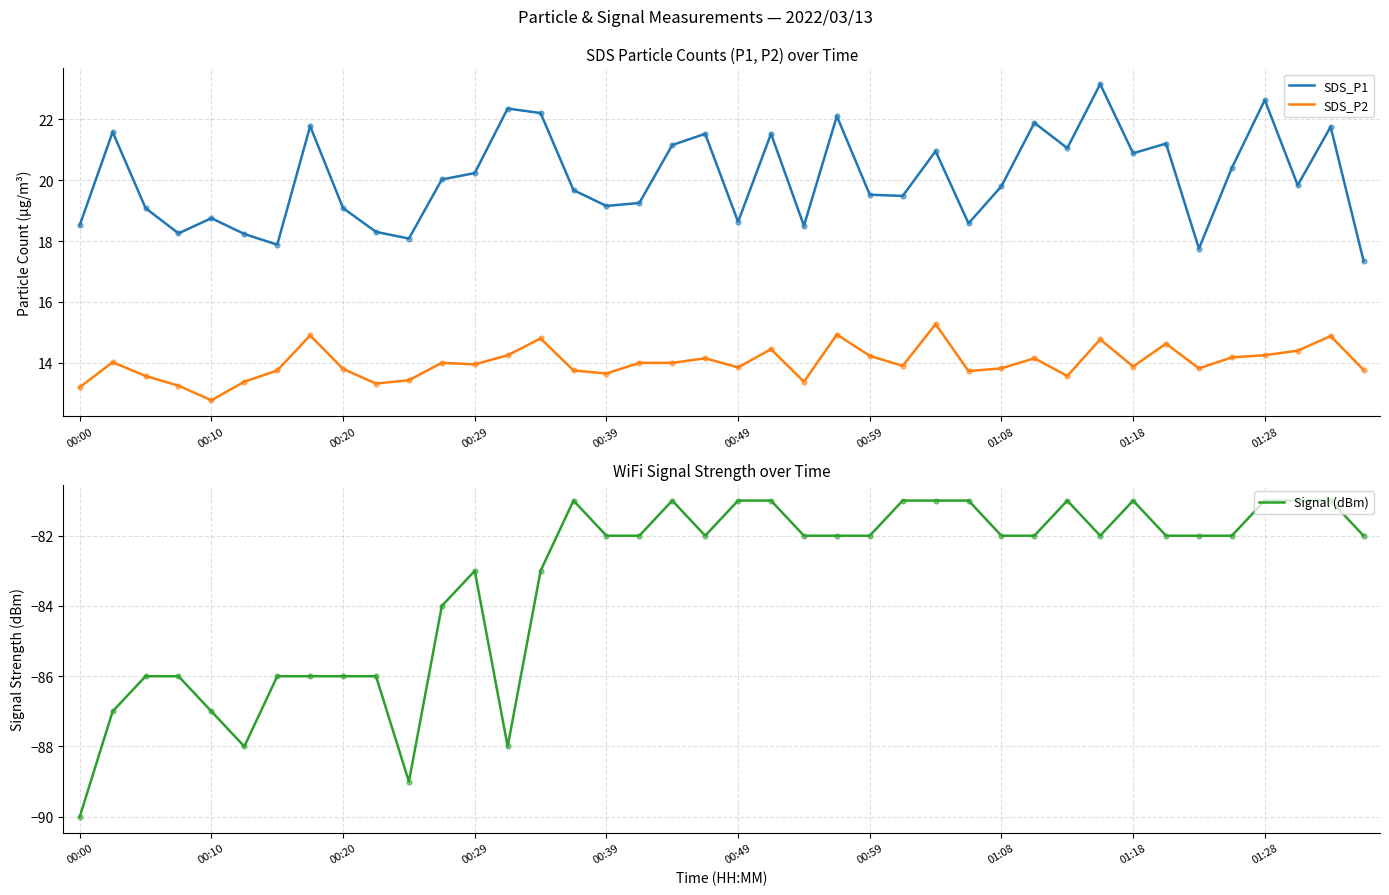

At how many categories does at least one series exceed 17?

40